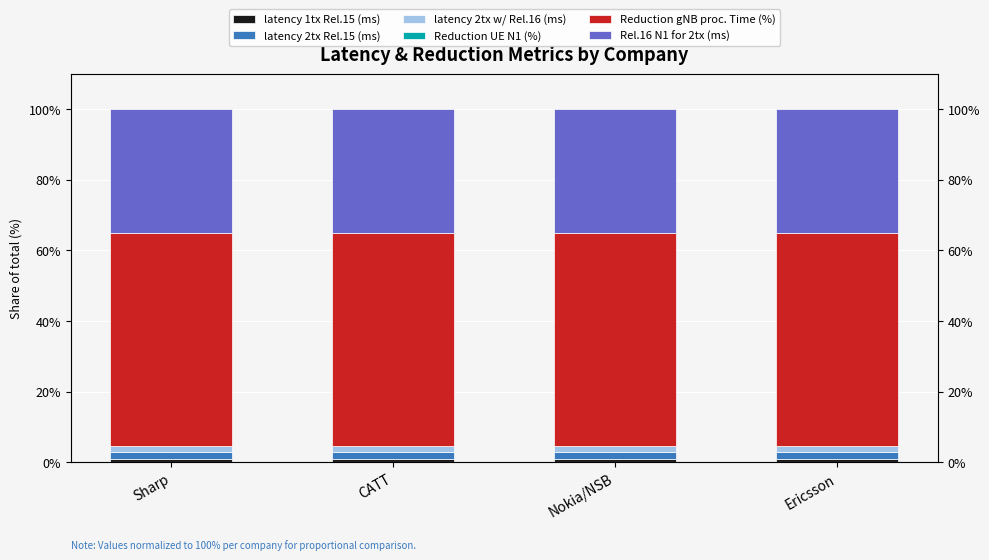

List the series in order of their peak value, highest first.

Reduction gNB proc. Time (%), Rel.16 N1 for 2tx (ms), latency 2tx Rel.15 (ms), latency 2tx w/ Rel.16 (ms), latency 1tx Rel.15 (ms), Reduction UE N1 (%)